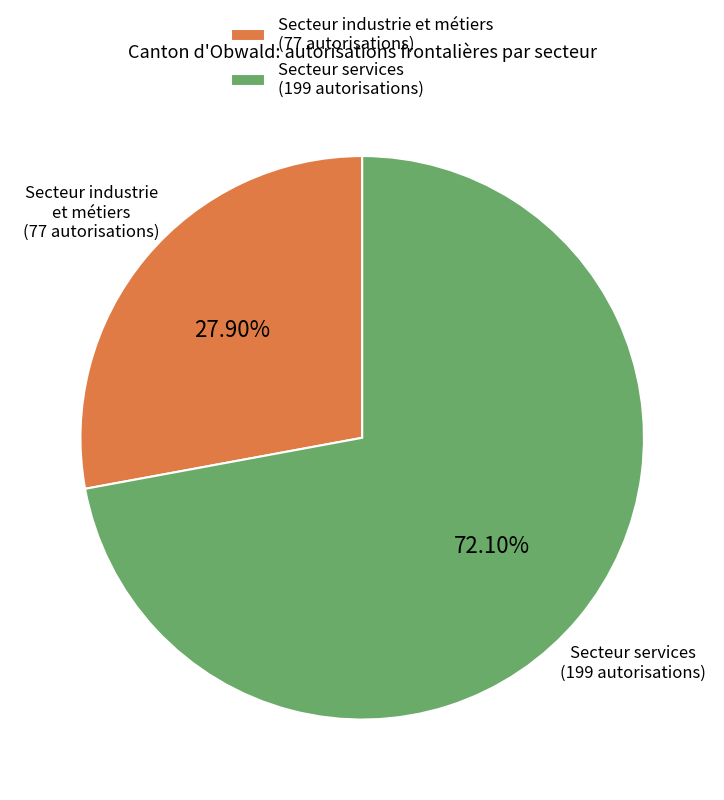

Combined, do Secteur industrie et métiers (77 autorisations) and Secteur services (199 autorisations) account for over 50%?

Yes